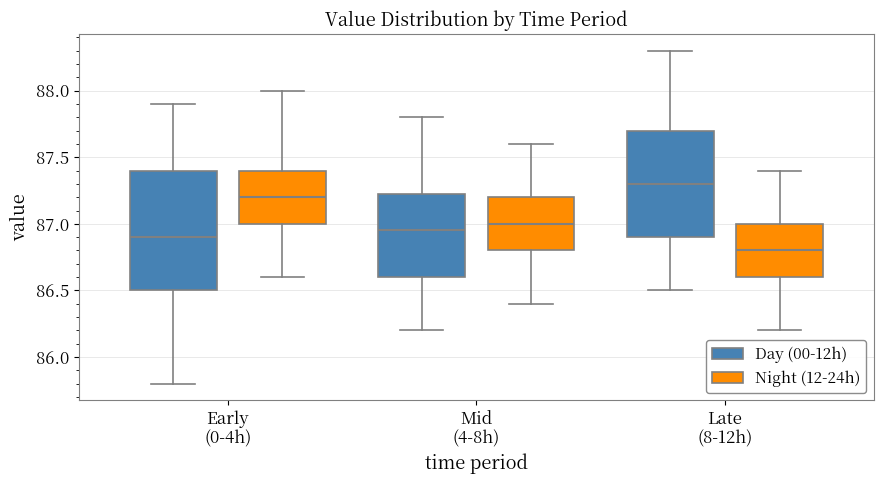

Reading left to right, transcribe this box plot: for each box, give where its median line is, the range the box spans, and where its two whiskers end, as read against the y-axis. The values are not printed on the chart, so give them approximately, as read against the axis.

Early (0-4h) (Day (00-12h)): median 86.90, box 86.50 to 87.40, whiskers 85.80 to 87.90
Early (0-4h) (Night (12-24h)): median 87.20, box 87.00 to 87.40, whiskers 86.60 to 88.00
Mid (4-8h) (Day (00-12h)): median 86.95, box 86.60 to 87.25, whiskers 86.20 to 87.80
Mid (4-8h) (Night (12-24h)): median 87.00, box 86.80 to 87.20, whiskers 86.40 to 87.60
Late (8-12h) (Day (00-12h)): median 87.30, box 86.90 to 87.70, whiskers 86.50 to 88.30
Late (8-12h) (Night (12-24h)): median 86.80, box 86.60 to 87.00, whiskers 86.20 to 87.40